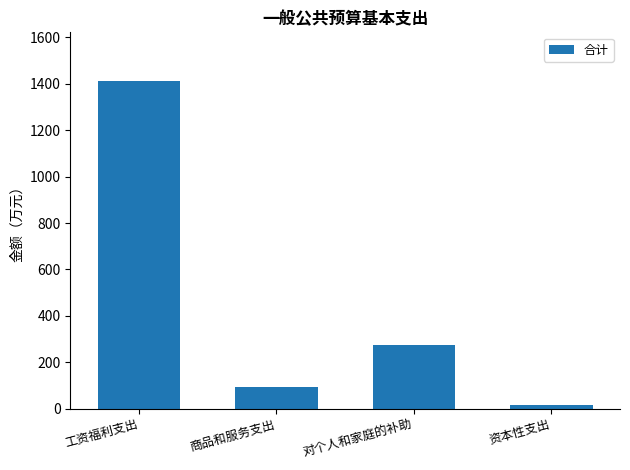

How many categories are shown in the chart?

4